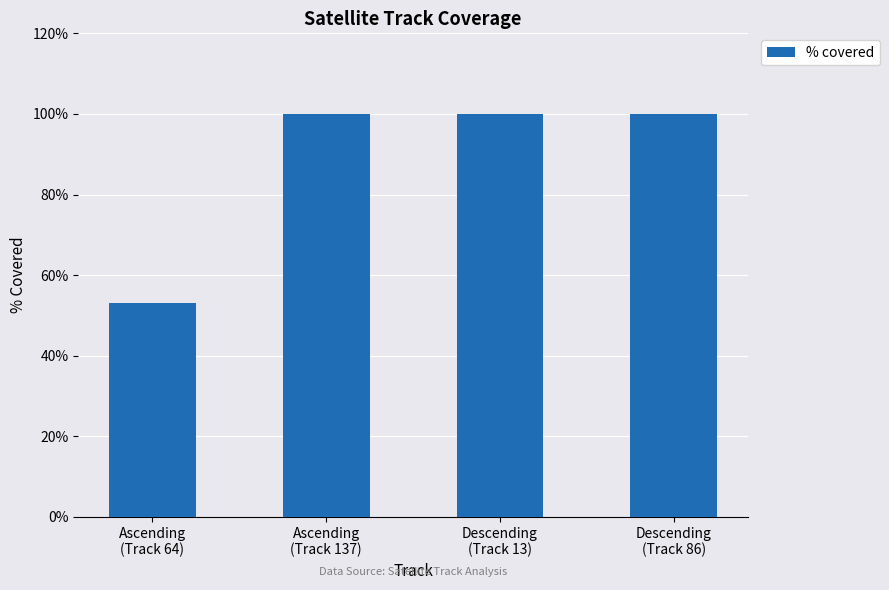

What is the maximum value shown in the chart?

100